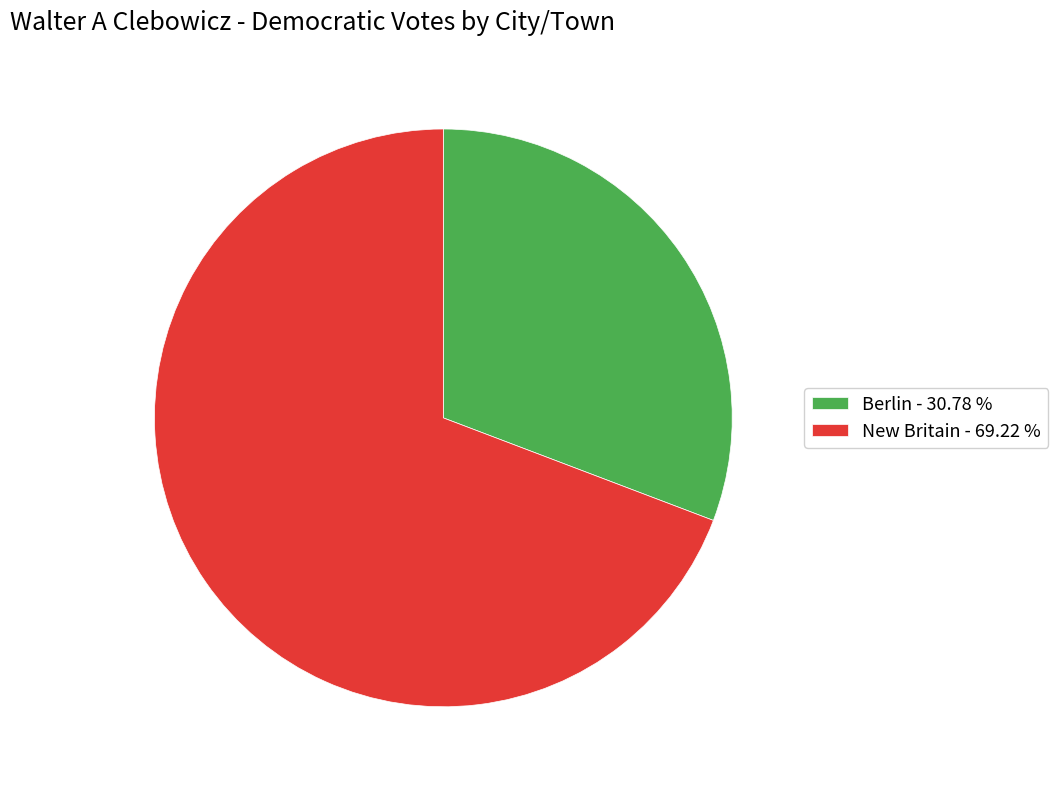

How many segments does this pie chart have?

2